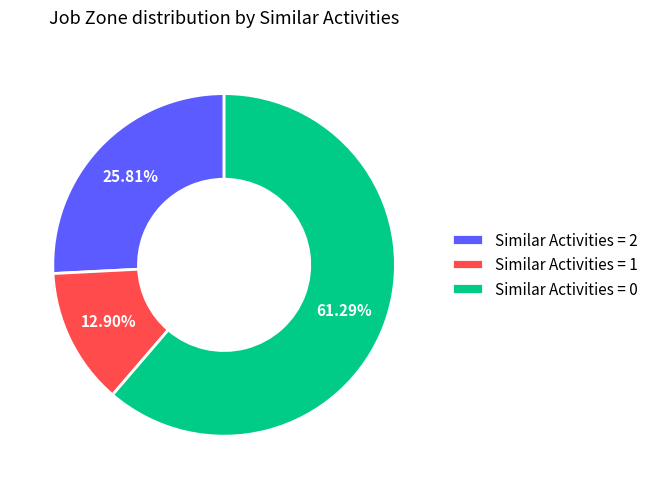

Is the sum of Similar Activities = 1 and Similar Activities = 2 greater than half?

No